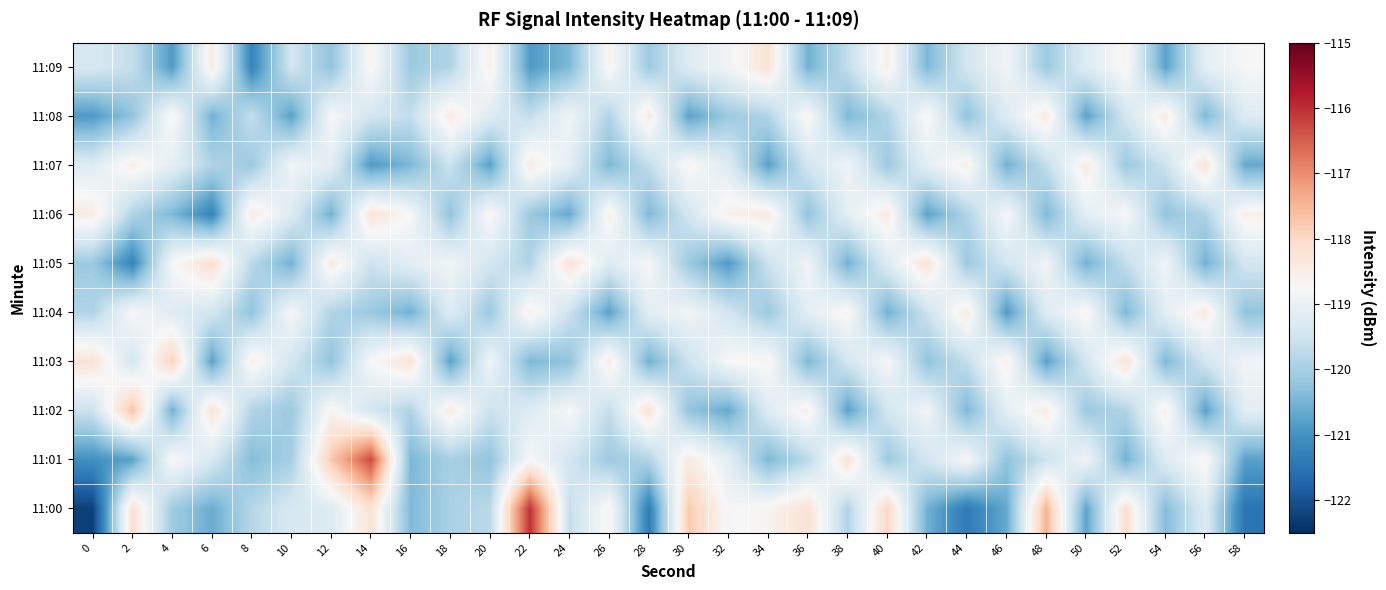

Between 4 and 6, which series saw the biggest shift?

11:03